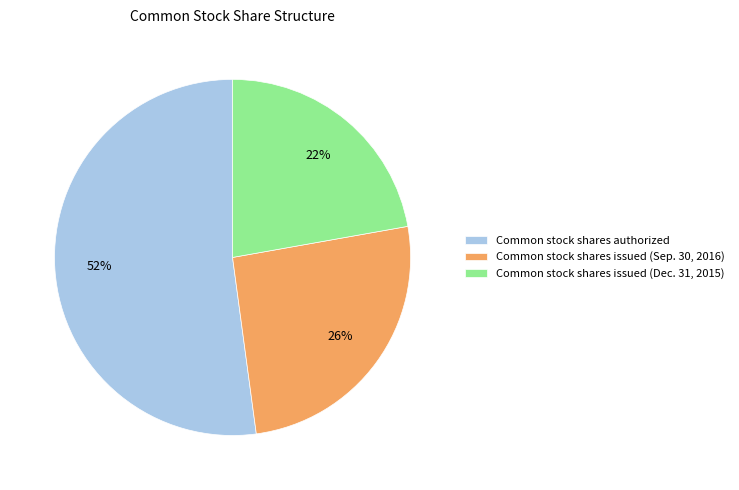

How many segments does this pie chart have?

3